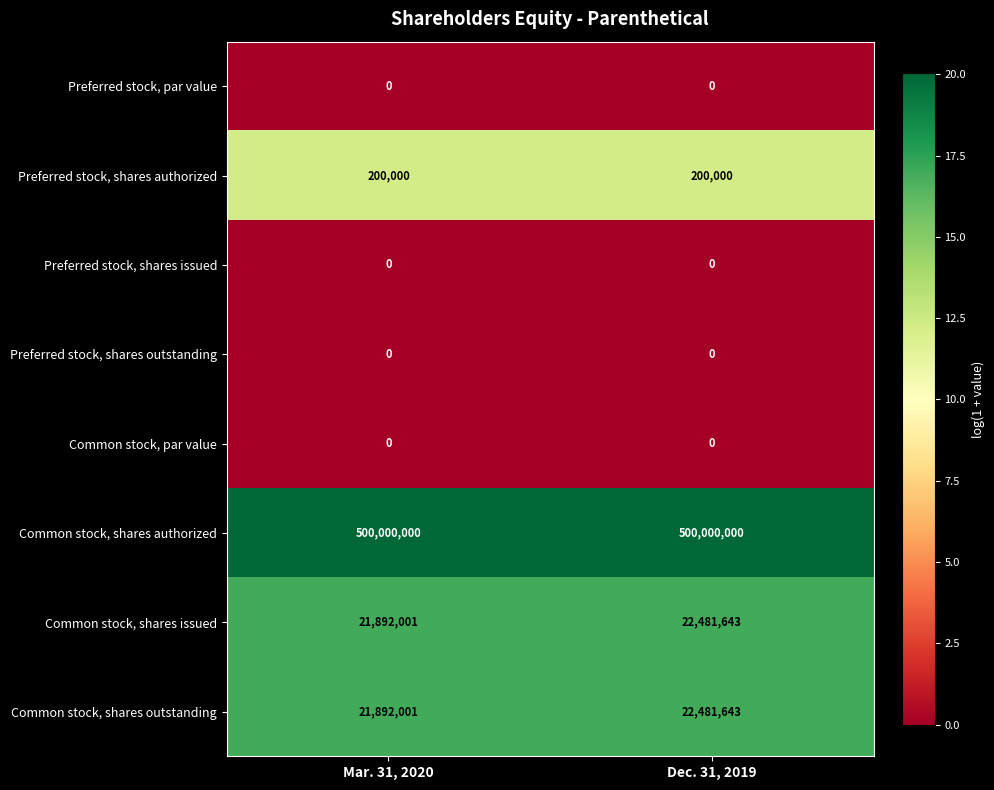

What is the spread (max minus min) of values at Dec. 31, 2019?

500000000